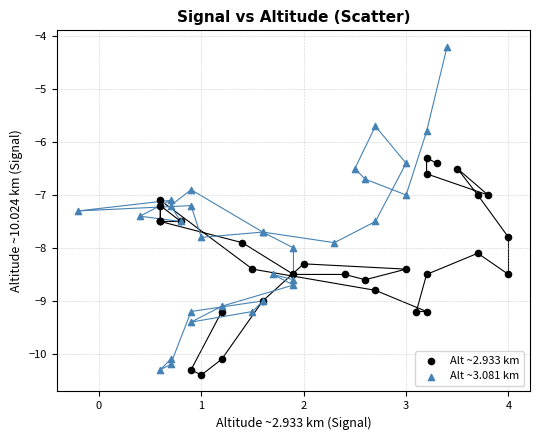

Which series contains the highest Y value?

Alt ~3.081 km